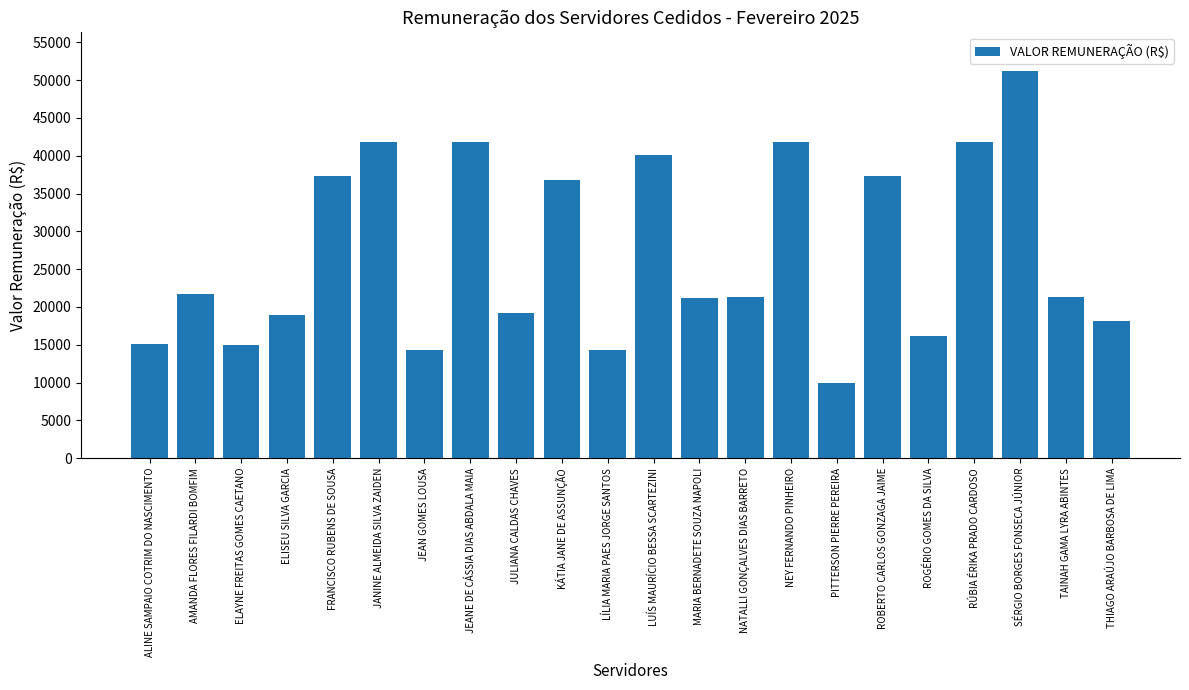

How many bars are there in total?

22